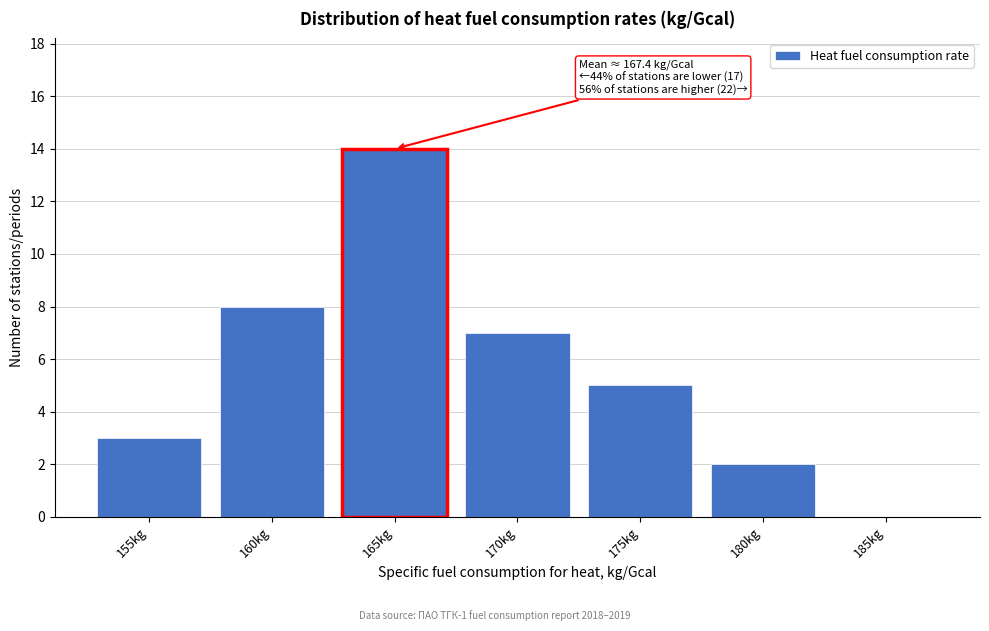

Reading left to right, extract all data points from this chart.

155kg=3	160kg=8	165kg=14	170kg=7	175kg=5	180kg=2	185kg=0